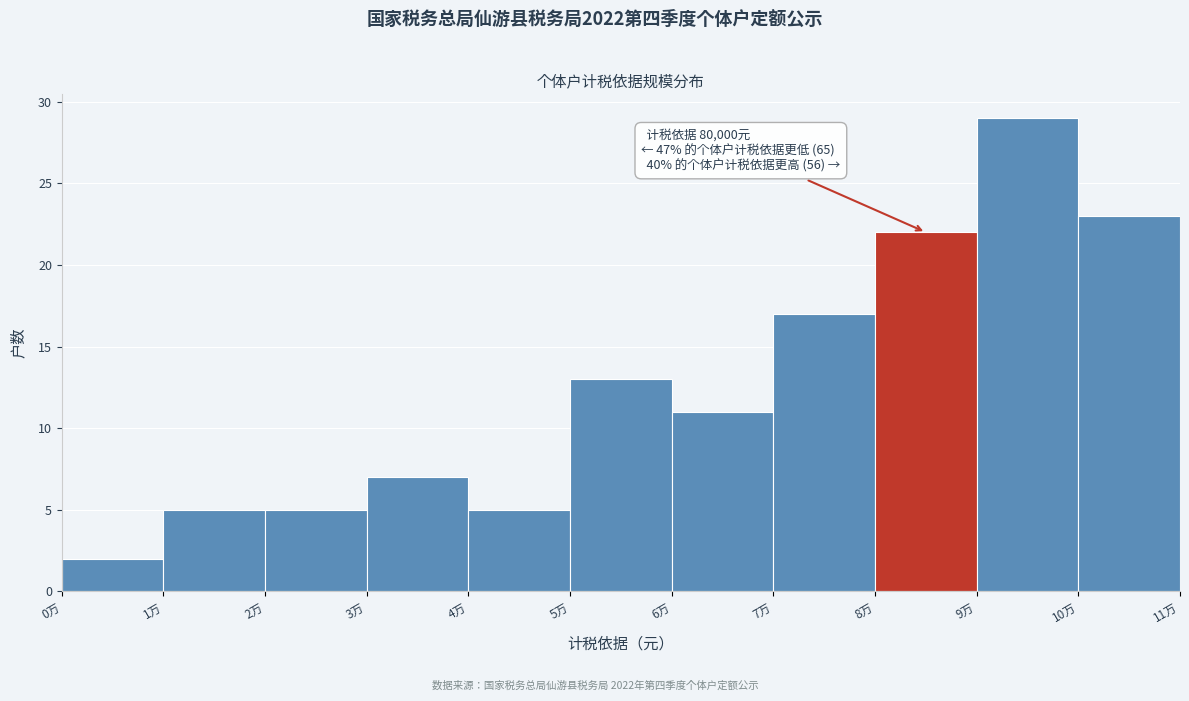

Reading left to right, what are all the values shown in this chart?

2	5	5	7	5	13	11	17	22	29	23